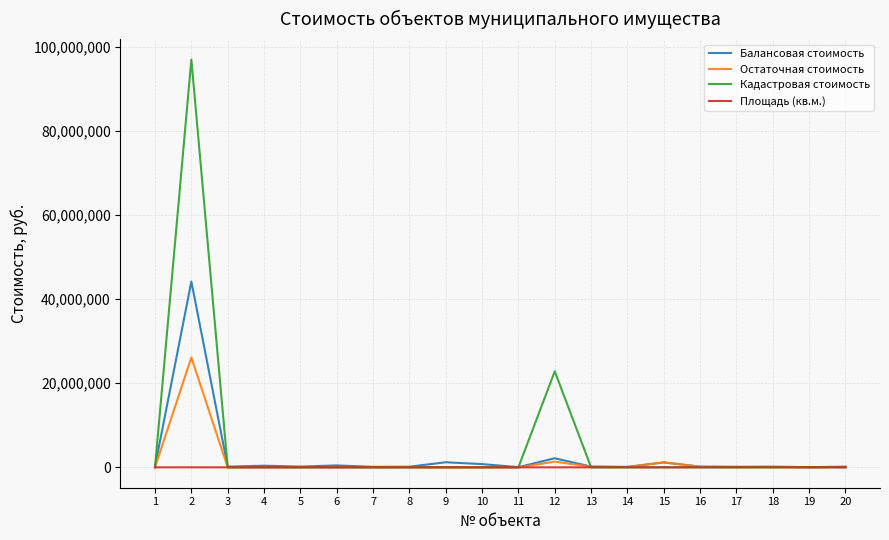

What are all the series names shown in the legend?

Балансовая стоимость, Остаточная стоимость, Кадастровая стоимость, Площадь (кв.м.)